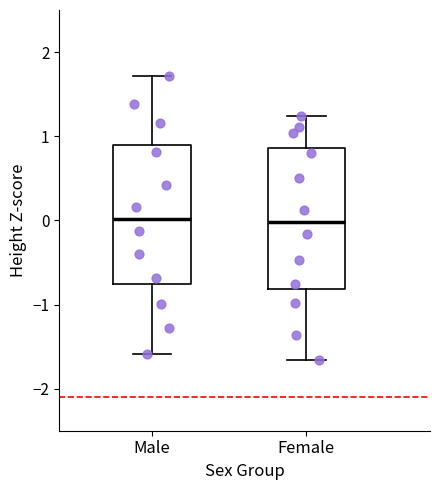

Where is the lower edge of the box for Male on the y-axis? The values are not printed on the chart, so give them approximately, as read against the axis.

-0.8